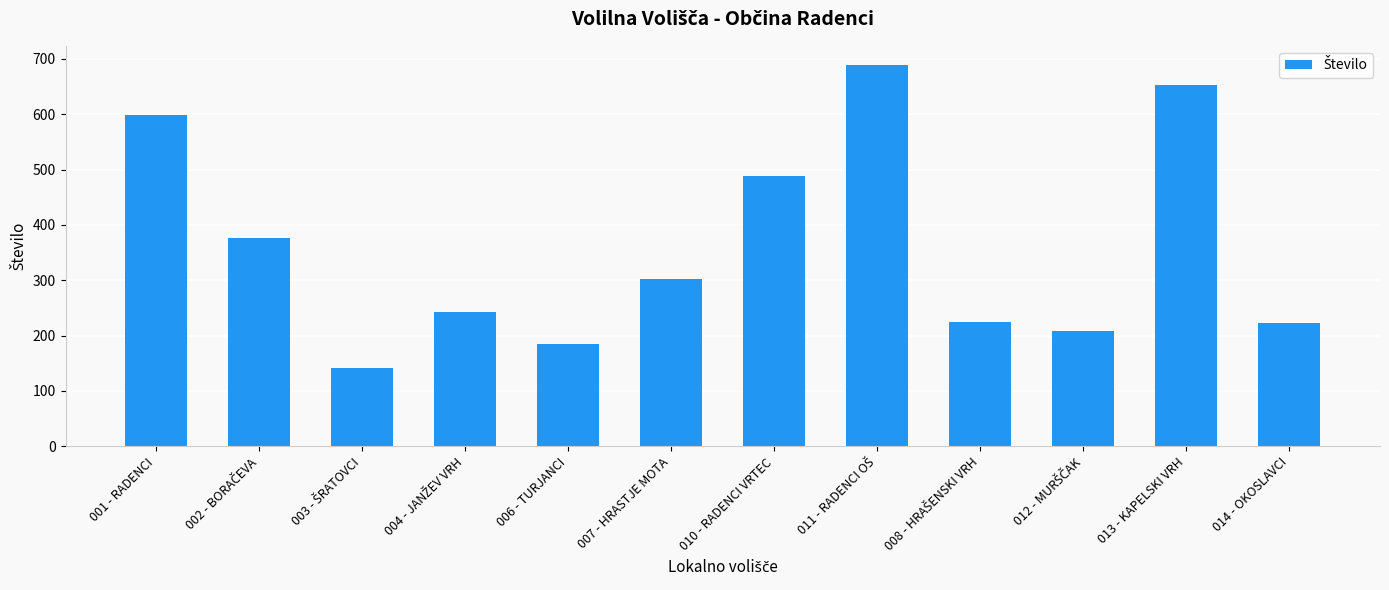

The value at 001 - RADENCI is 599. True or false?

True